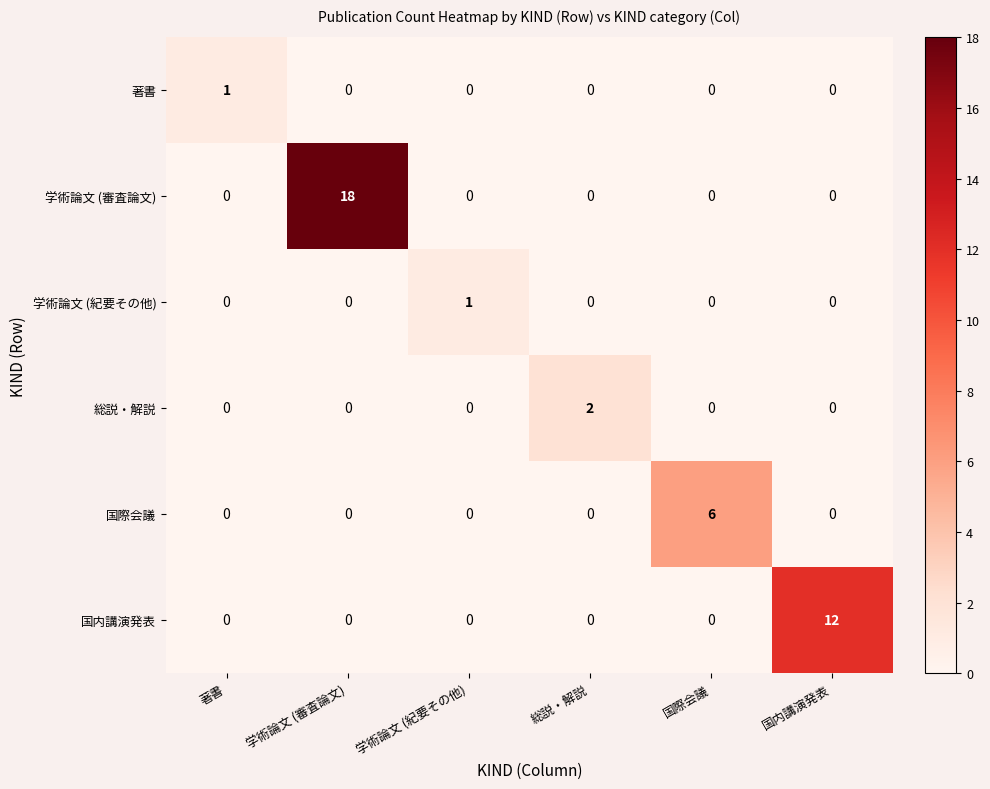

Which series has the widest spread of values?

学術論文 (審査論文)